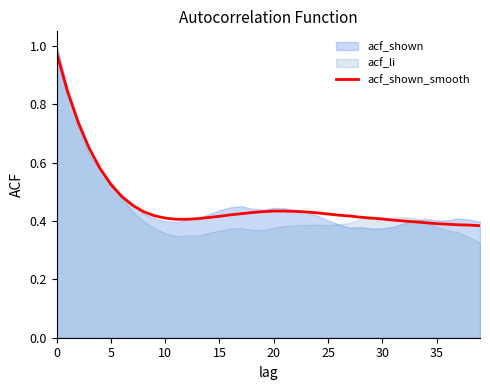

Is it true that acf_shown_smooth equals 0.6 at 15?

False